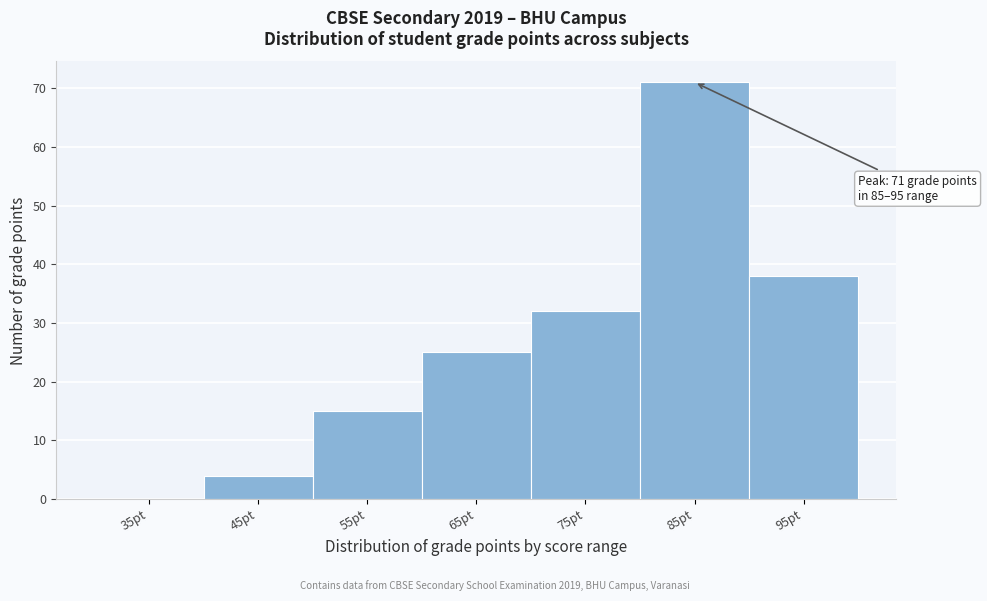

Reading left to right, what are all the values shown in this chart?

35pt=0	45pt=4	55pt=15	65pt=25	75pt=32	85pt=71	95pt=38